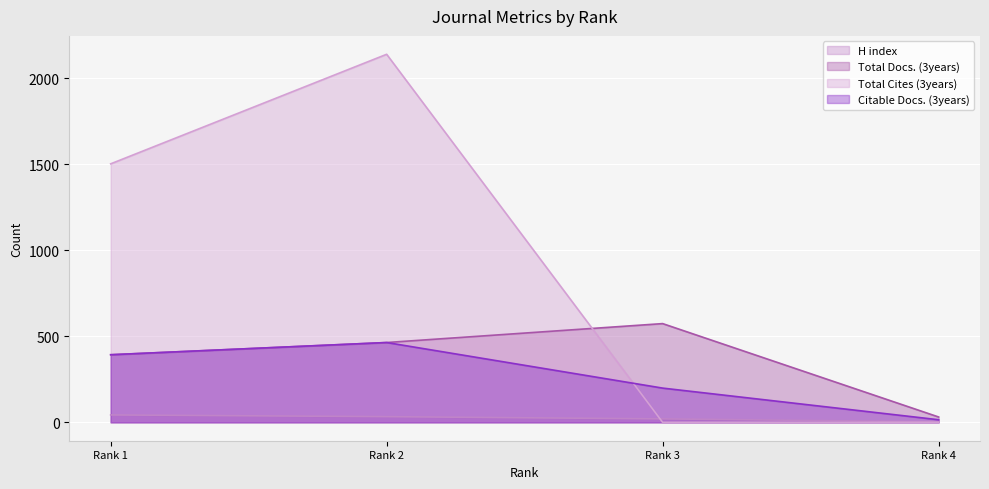

Which series has the widest spread of values?

Total Cites (3years)